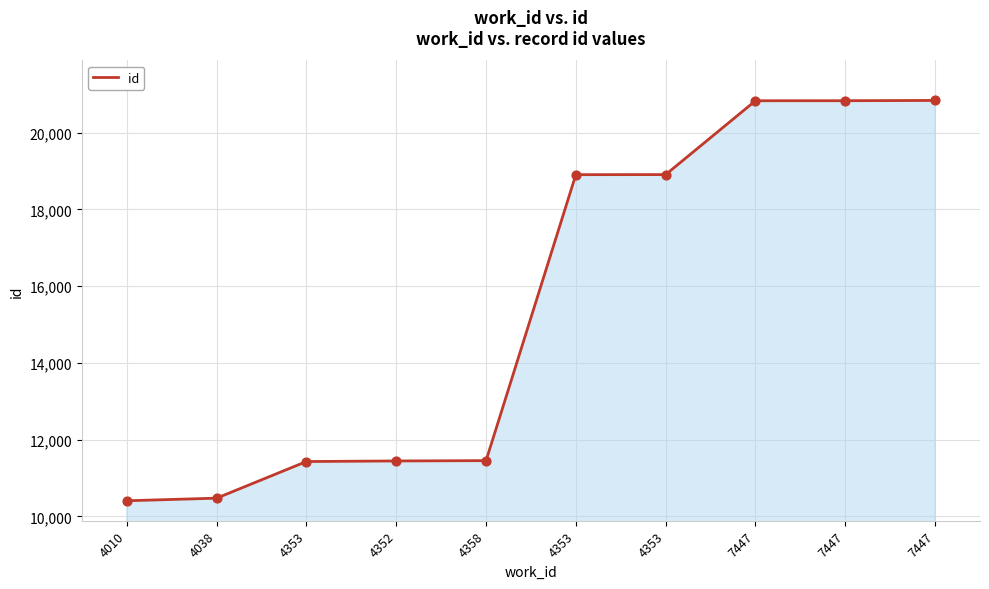

What is the ratio of the value at 4358 to the value at 7447?

0.5